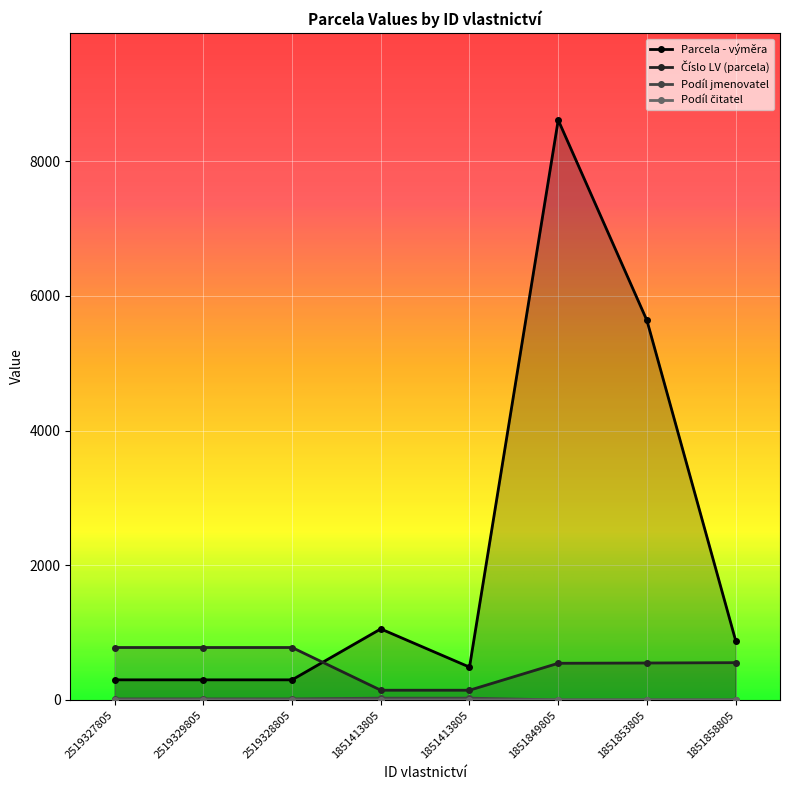

True or false: Podíl jmenovatel has a value of 1 at 1851849805.

True